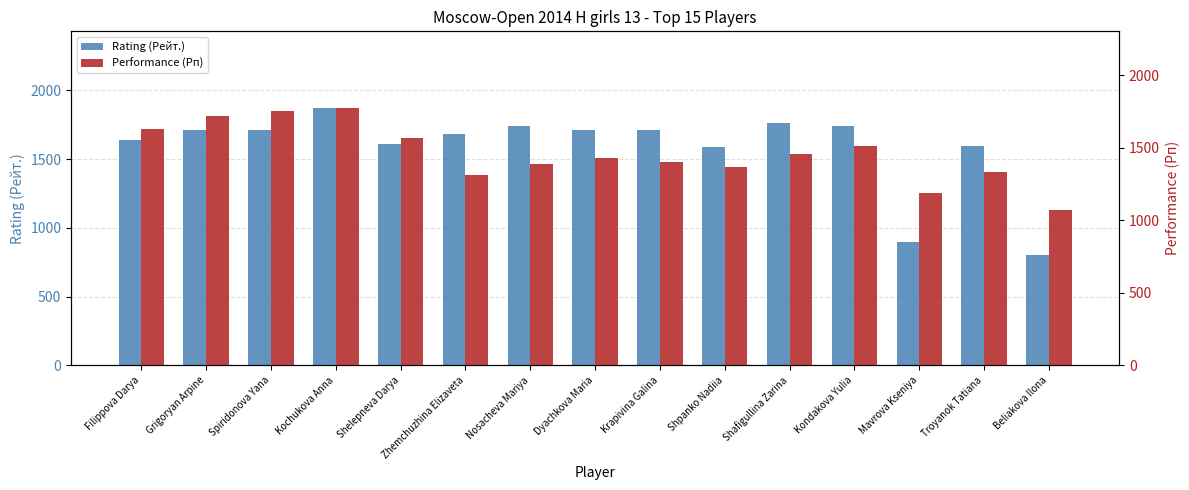

What is the label of the 13th bar from the left?

Mavrova Kseniya